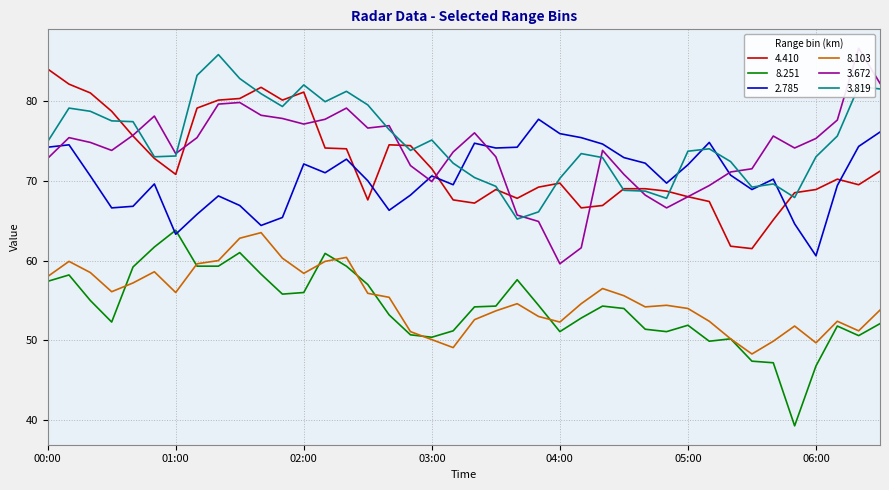

Which series has the widest spread of values?

3.672